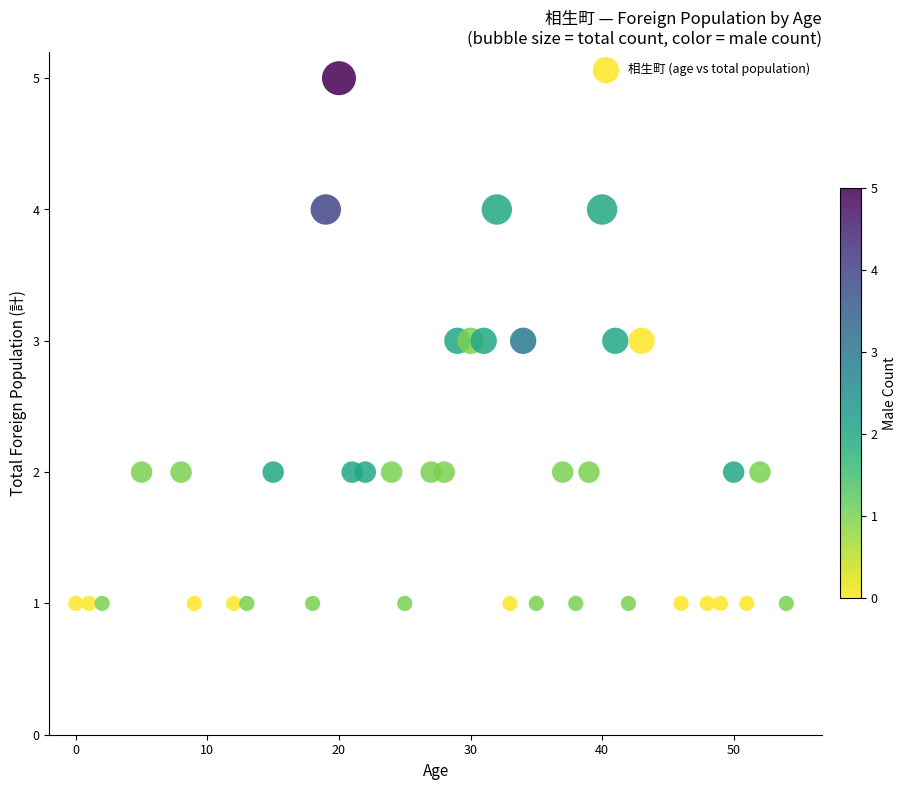

What is the range of Y values (max minus min)?

4